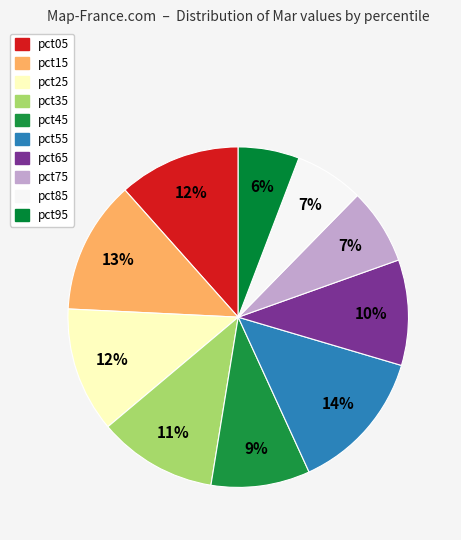

Is there a majority slice in this chart?

No